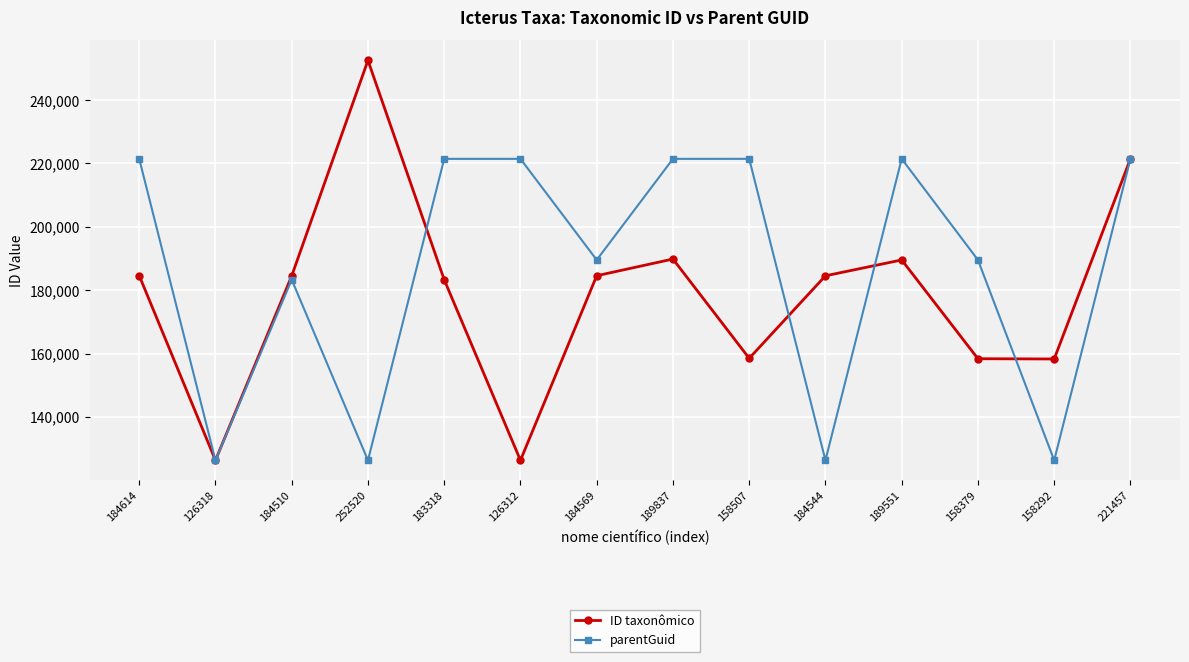

Which series has the largest total across all categories?

parentGuid